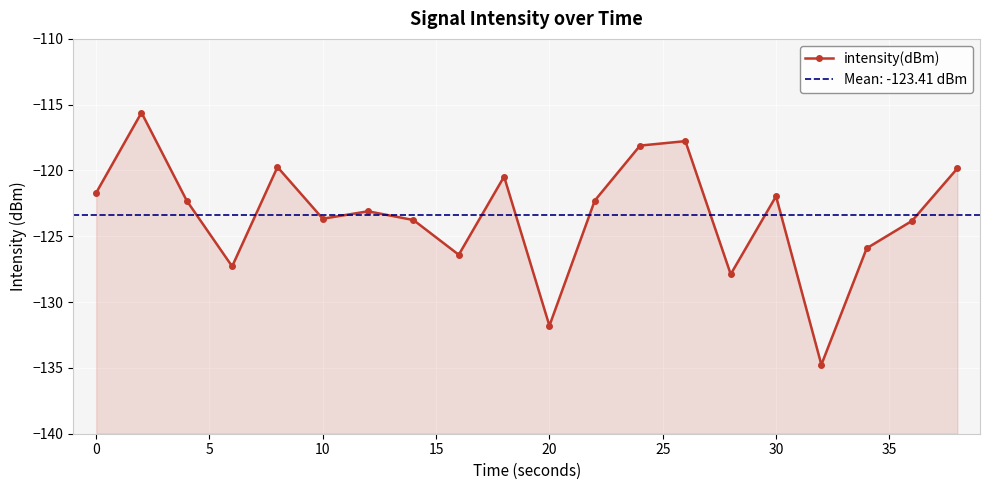

How many data points are less than -122?

12